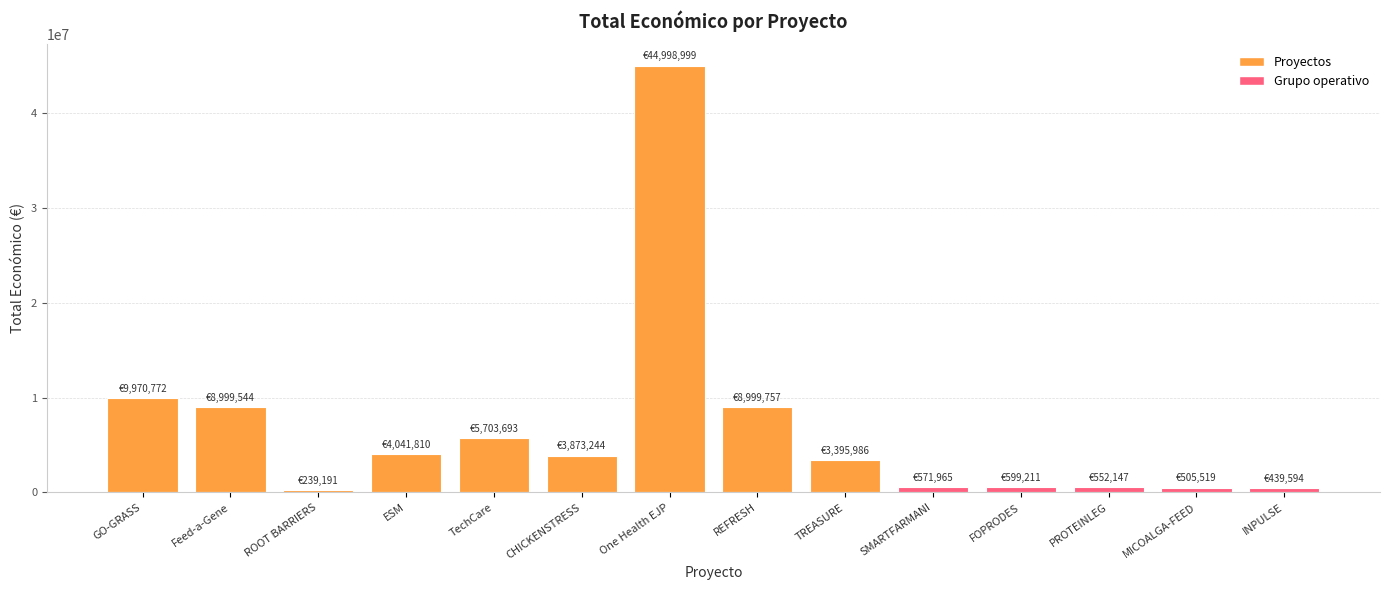

Are the bars grouped side by side (vs. stacked)?

No